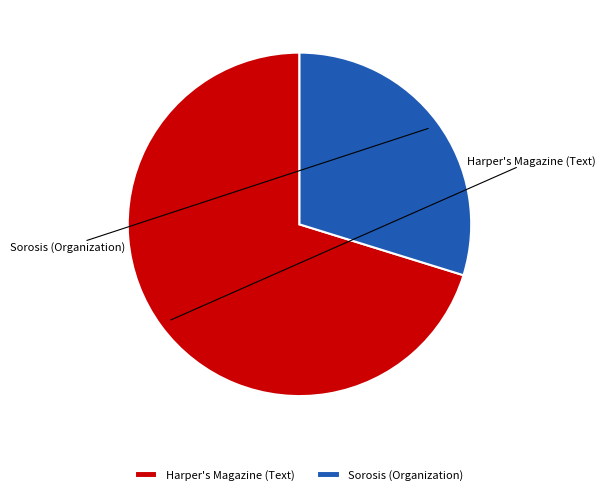

Approximately how many times larger is the value at Sorosis (Organization) compared to Harper's Magazine (Text)?

0.4